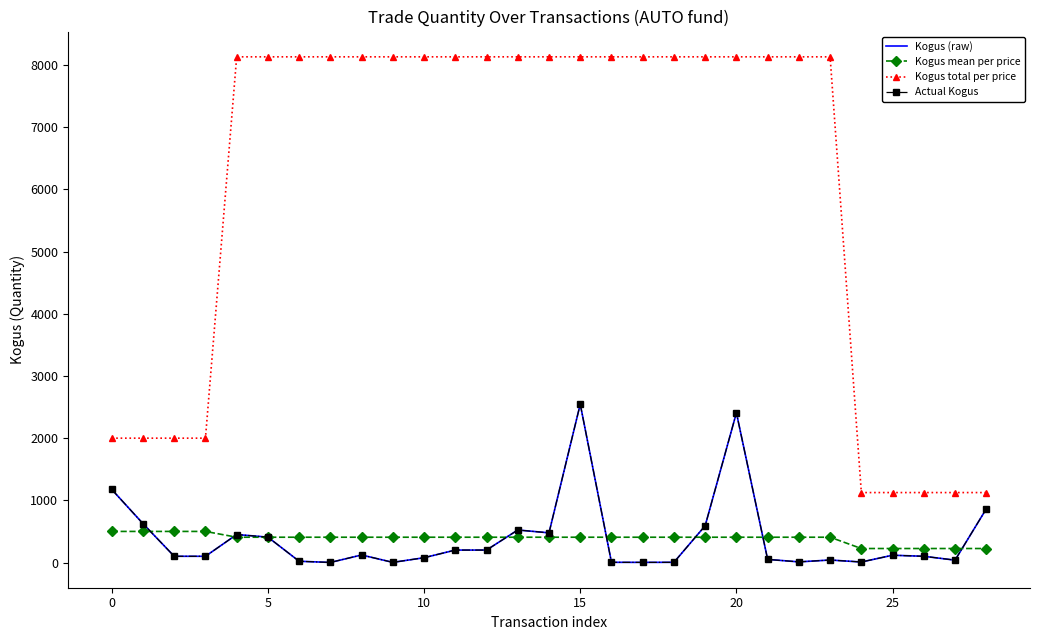

True or false: Kogus mean per price and Kogus total per price cross at least once.

False